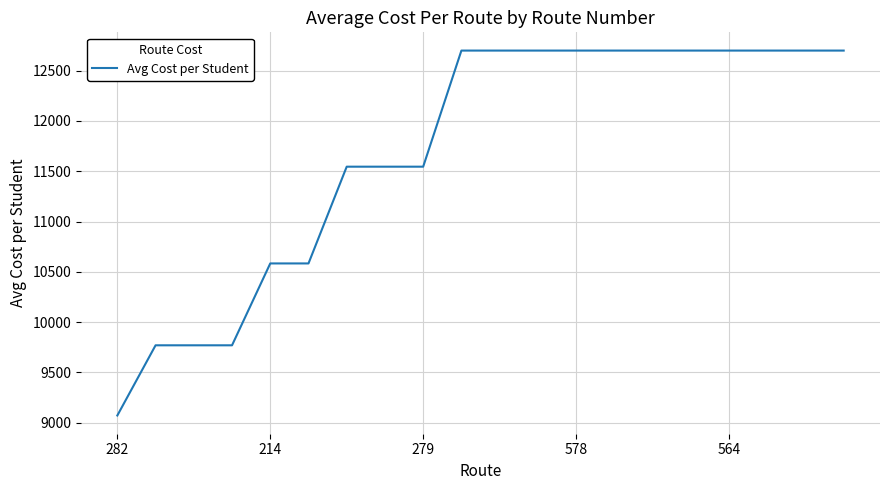

Does the chart display data point markers on the line(s)?

No